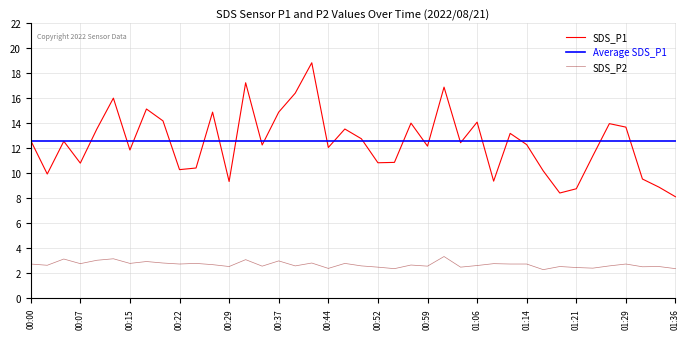

Which category has the highest value across all series?

00:42